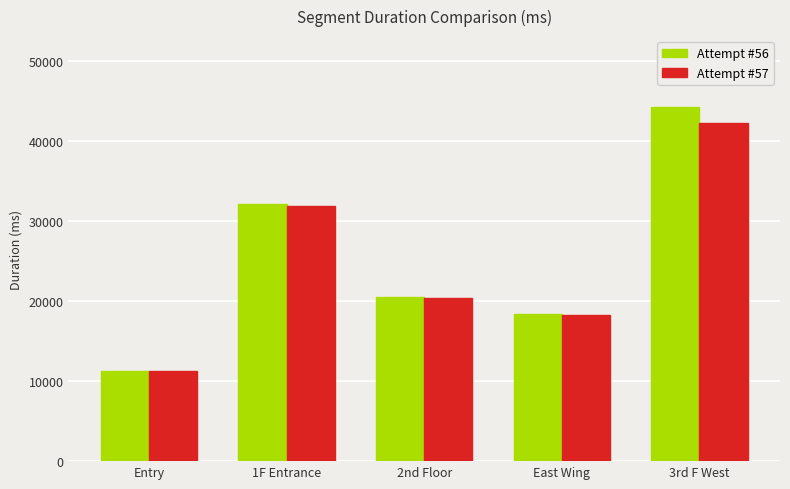

What is the difference between the maximum and minimum values in the Attempt #57 series?

31033